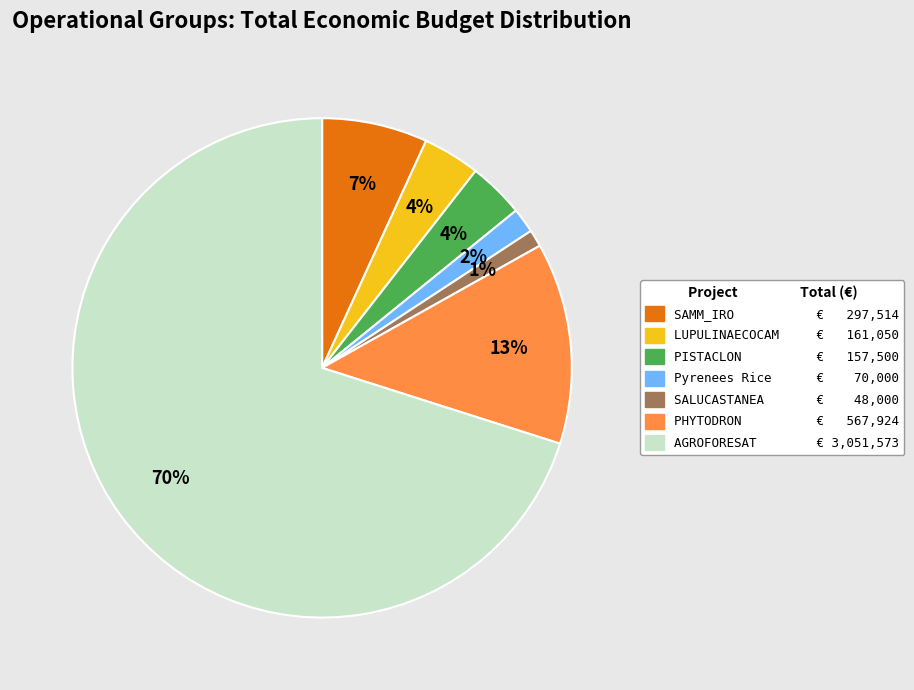

Which category has the smallest portion of the pie?

SALUCASTANEA